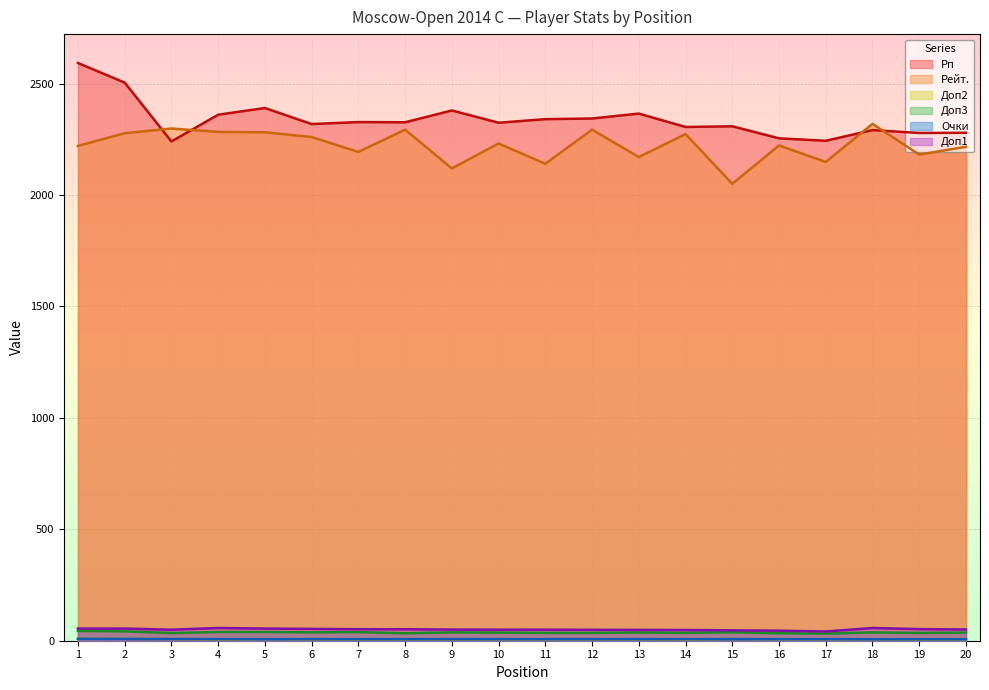

How many interior local valleys does the Рейт. series have?

7